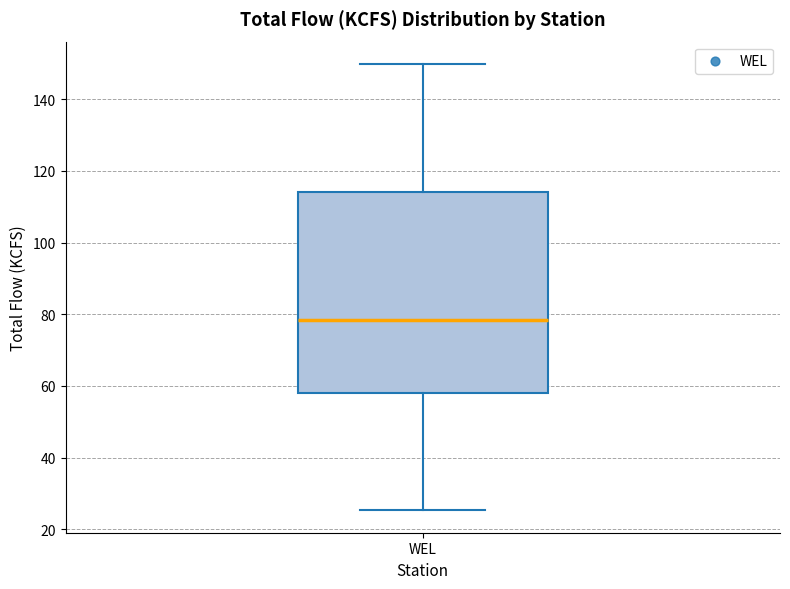

Transcribe this box plot: give where the median line is, the range the box spans, and where the two whiskers end, as read against the y-axis. The values are not printed on the chart, so give them approximately, as read against the axis.

median 78, box 58 to 114, whiskers 26 to 150